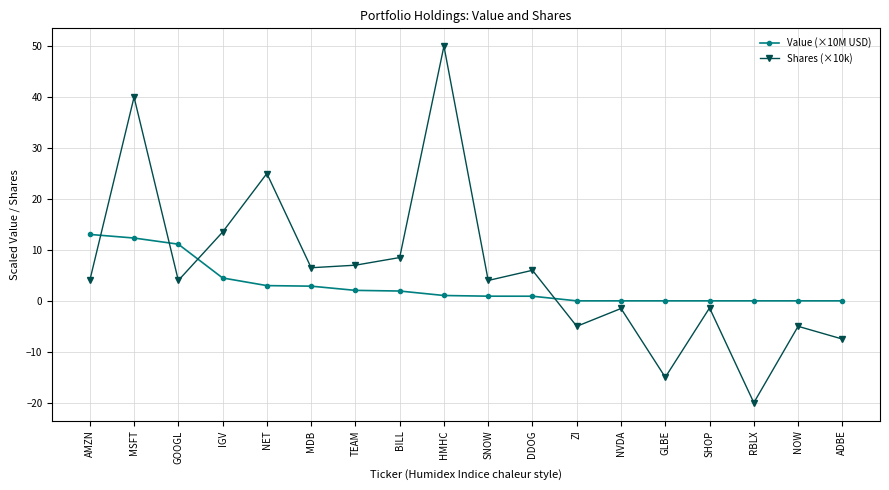

What is the difference between the Value (×10M USD) values at NVDA and GOOGL?

11.1